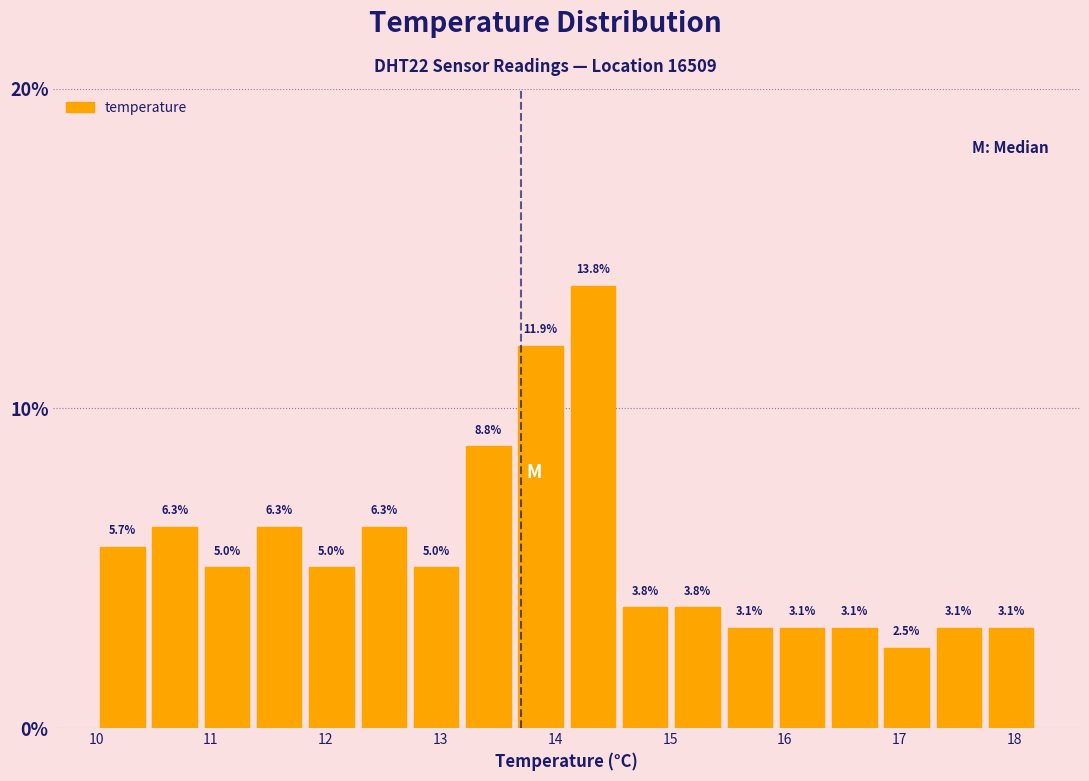

Reading left to right, transcribe this chart: for each bar, give the range it covers on the x-axis and its height. The bar edges are not printed on the chart, so give them approximately, as read against the axis.

10.0 to 10.5: 5.7
10.5 to 10.9: 6.3
10.9 to 11.4: 5.0
11.4 to 11.8: 6.3
11.8 to 12.3: 5.0
12.3 to 12.7: 6.3
12.7 to 13.2: 5.0
13.2 to 13.6: 8.8
13.6 to 14.1: 11.9
14.1 to 14.6: 13.8
14.6 to 15.0: 3.8
15.0 to 15.5: 3.8
15.5 to 15.9: 3.1
15.9 to 16.4: 3.1
16.4 to 16.8: 3.1
16.8 to 17.3: 2.5
17.3 to 17.7: 3.1
17.7 to 18.2: 3.1